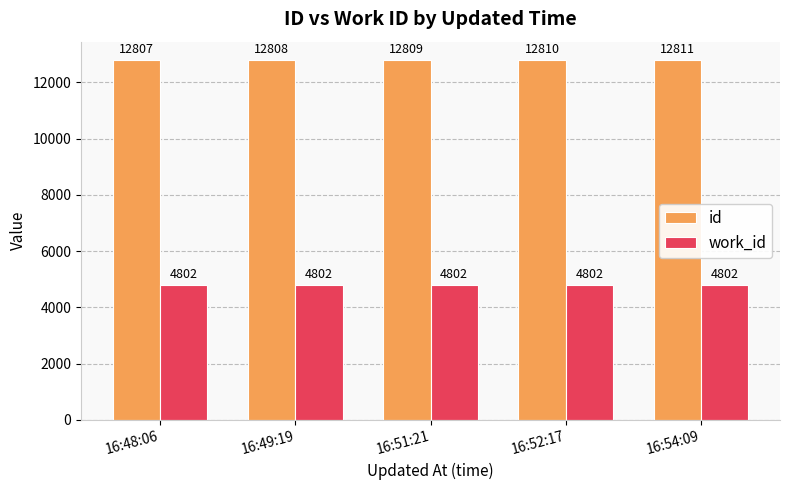

The value of id at 16:48:06 is 12807. True or false?

True